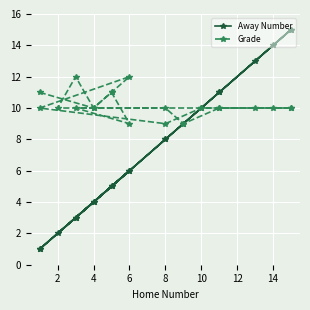

True or false: Grade and Away Number intersect in this chart.

True